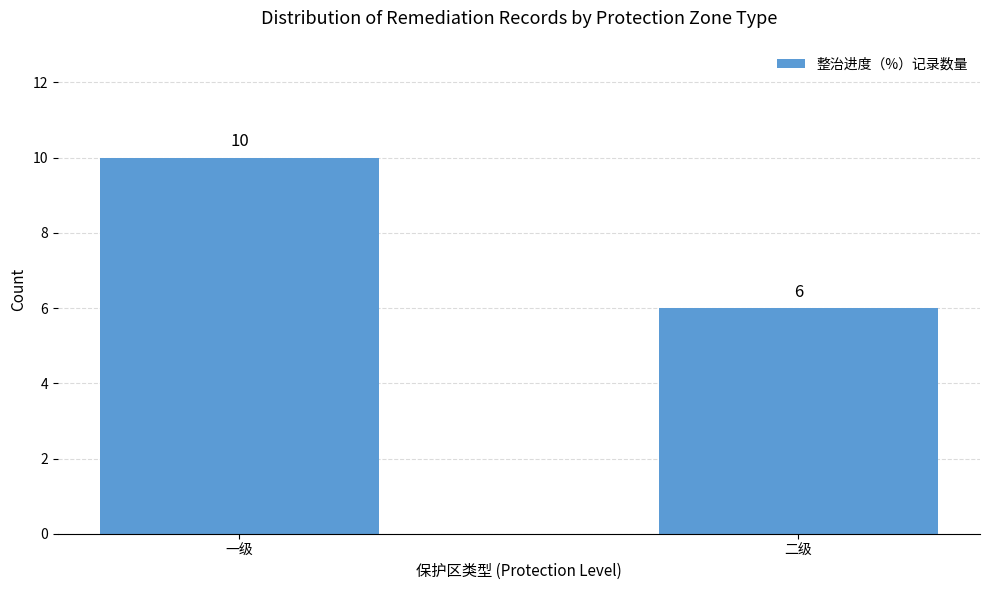

Is it true that the value at 二级 is 2?

False